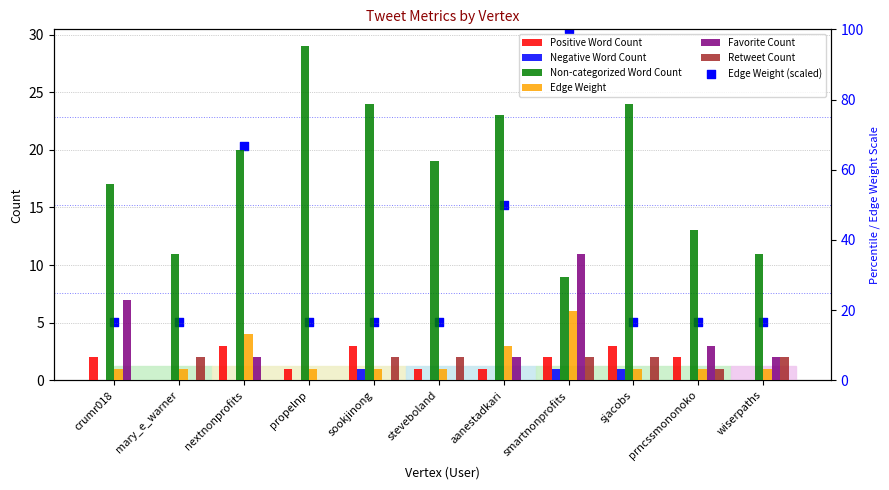

At how many categories does at least one series exceed 7?

11